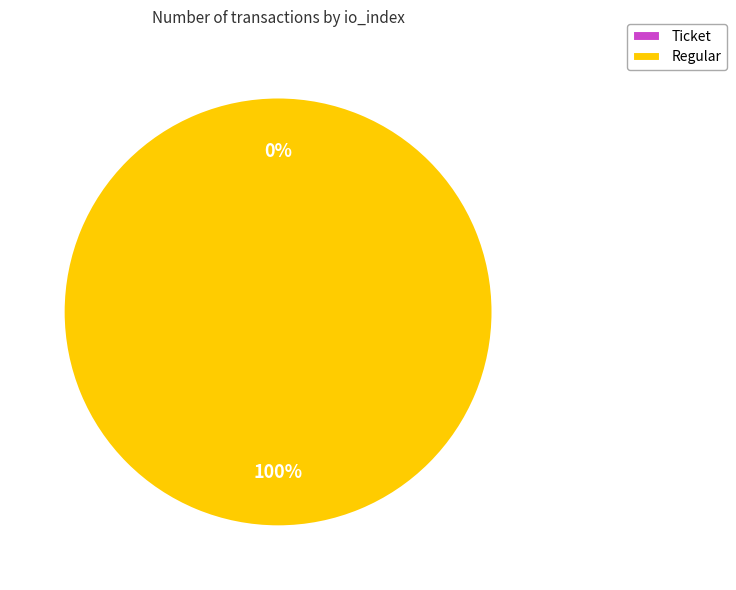

To the nearest percent, what is the average slice percentage?

50%